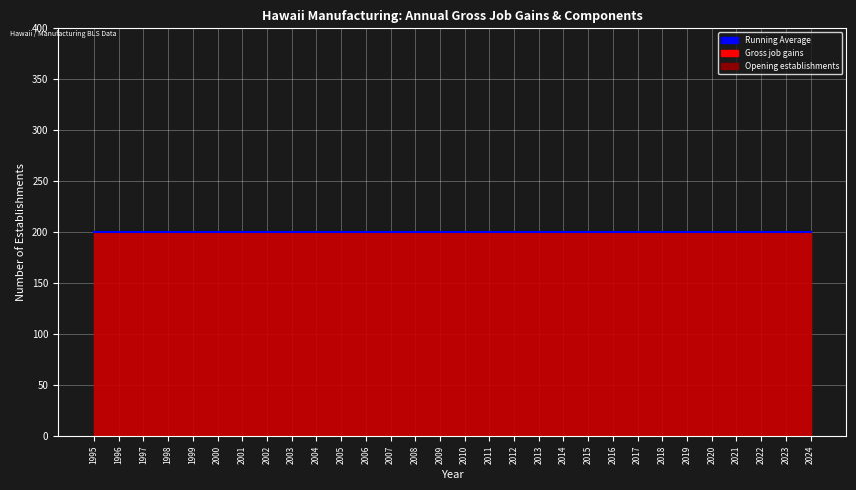

Between 1995 and 1997, which series saw the biggest shift?

Gross job gains